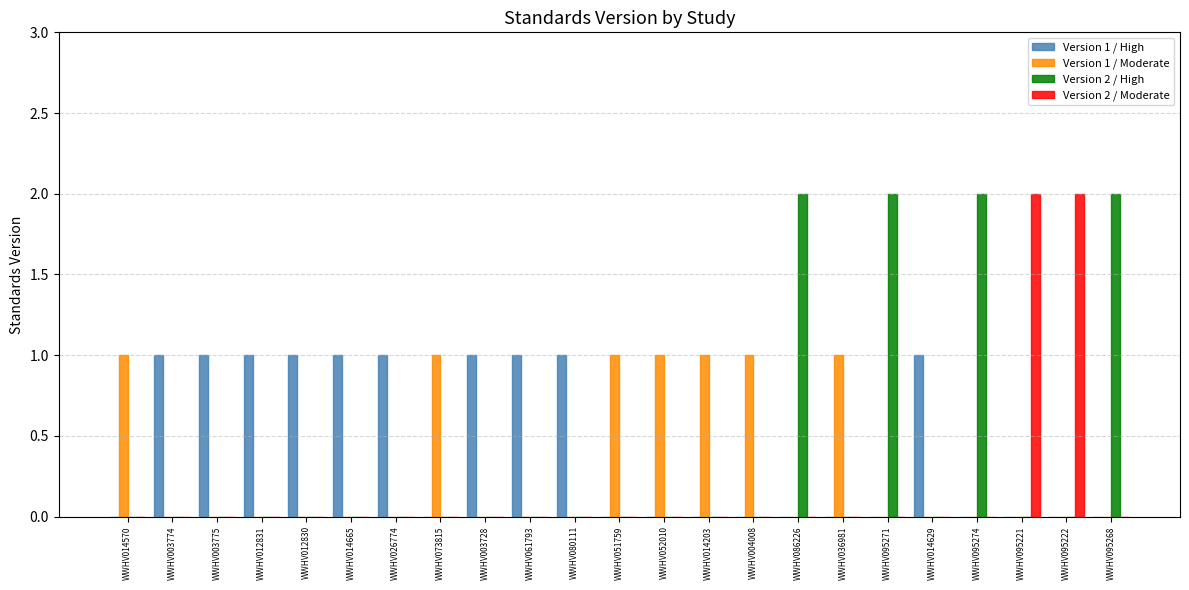

Is the value of Version 1 / High at WWHV003774 greater than the value of Version 2 / High at WWHV014665?

Yes